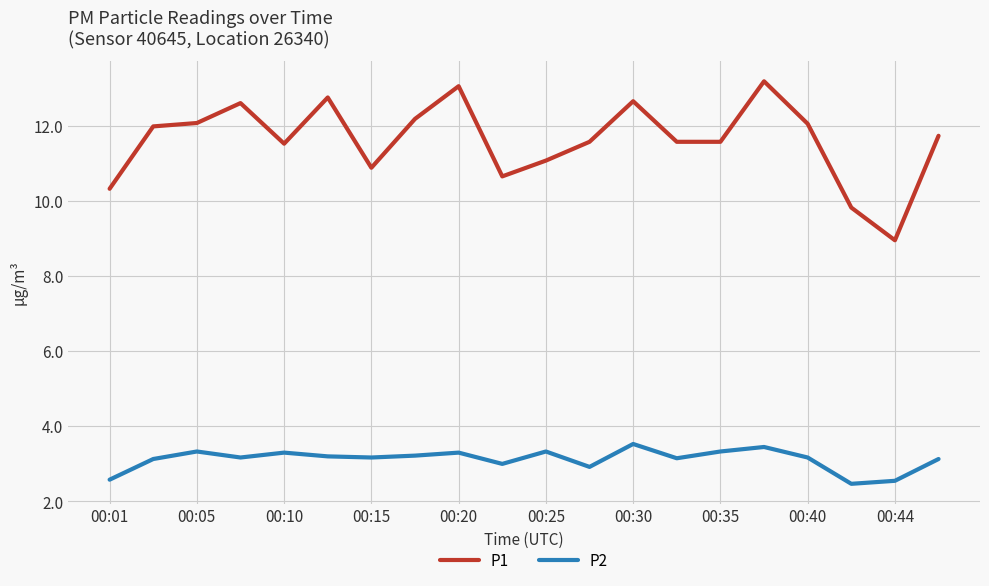

How many distinct data groups are displayed?

2